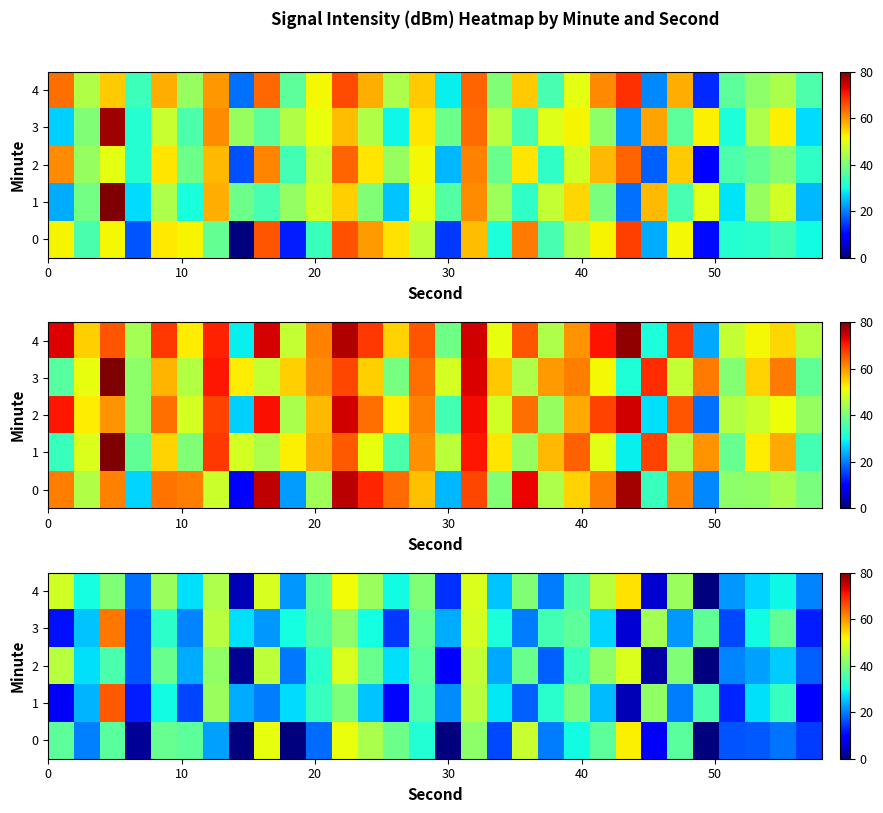

How many distinct data groups are displayed?

5